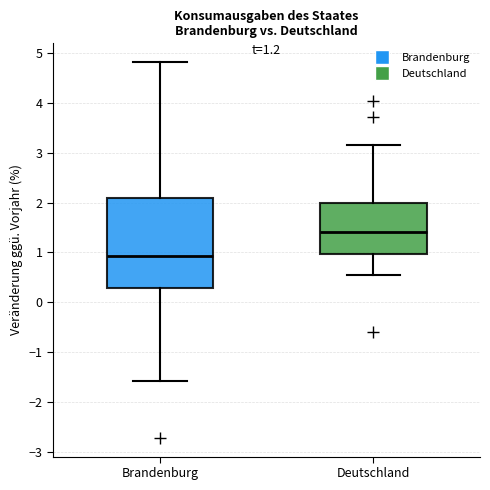

Reading left to right, read every box against the y-axis: the position of its median line, the range the box covers, and the ends of its whiskers. The values are not printed on the chart, so give them approximately, as read against the axis.

Brandenburg: median 0.9, box 0.3 to 2.1, whiskers -1.6 to 4.8
Deutschland: median 1.4, box 1.0 to 2.0, whiskers 0.5 to 3.2